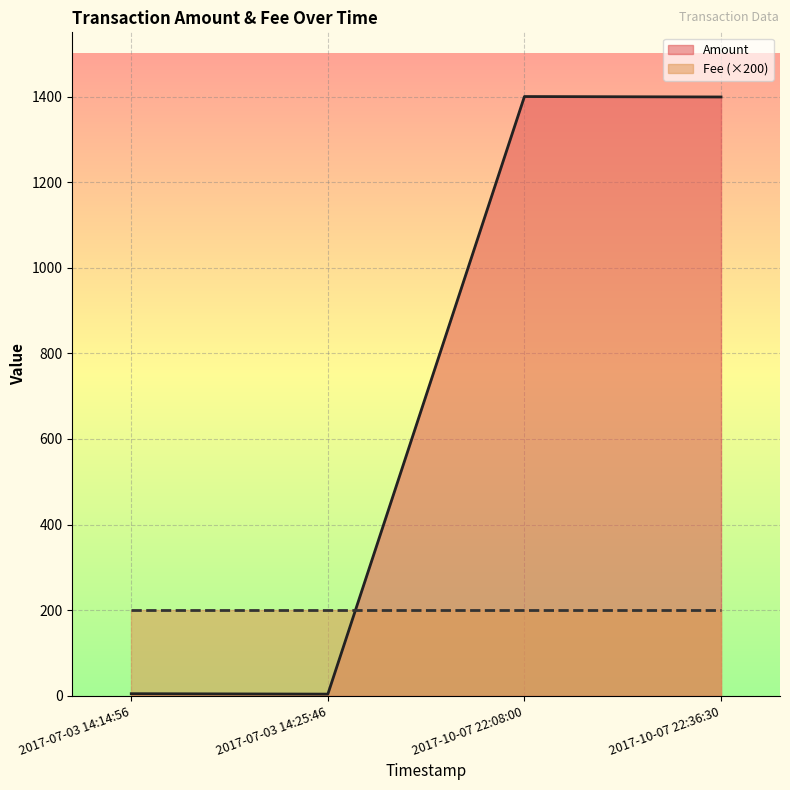

Is it true that Fee (×200) equals 200 at 2017-10-07 22:08:00?

True